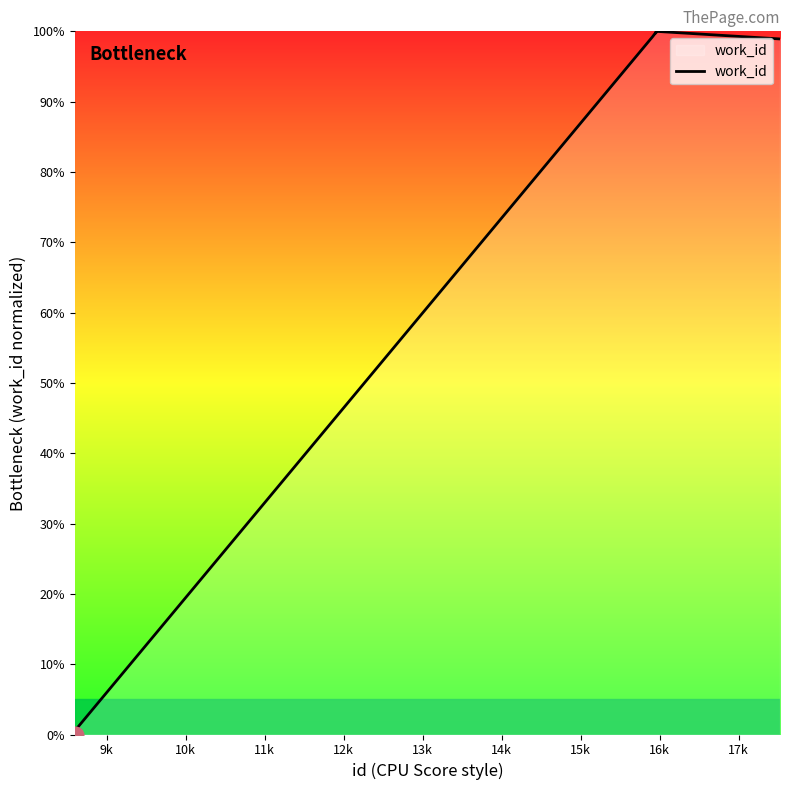

What is the difference between the maximum and minimum values?

100.0